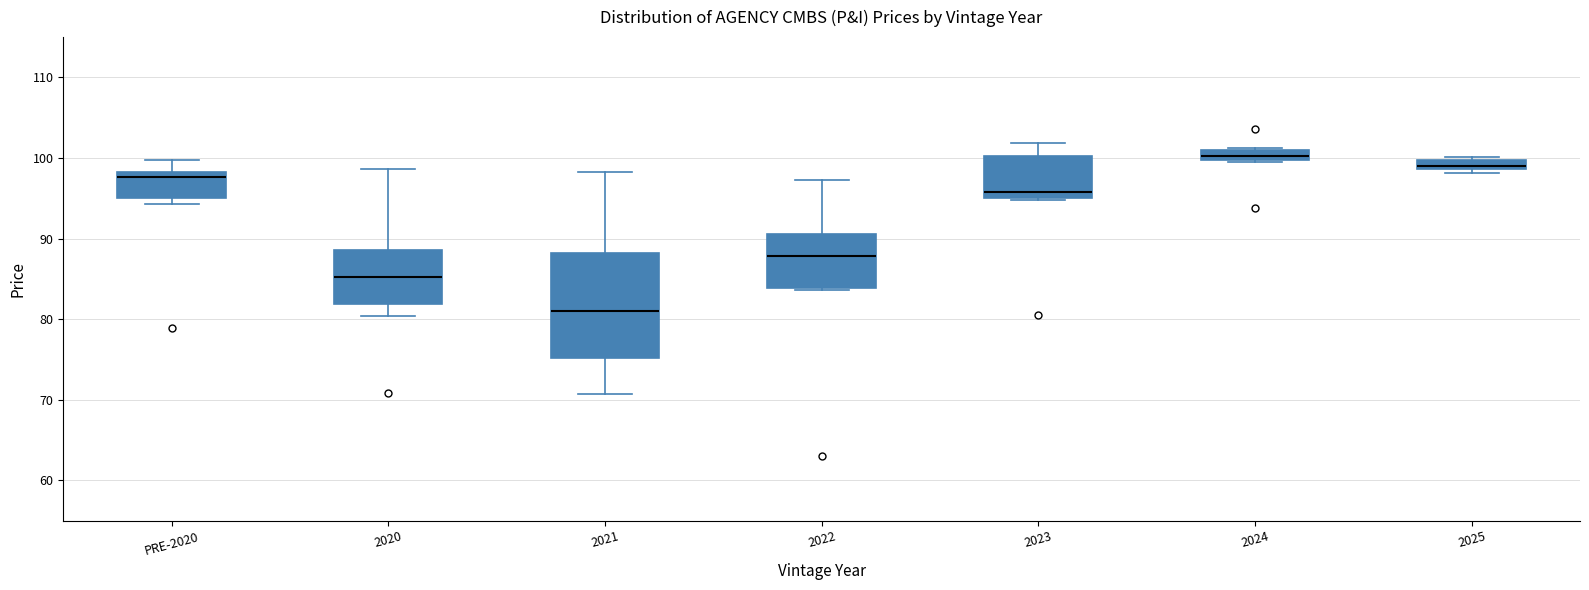

Where is the lower edge of the box for 2020 on the y-axis? The values are not printed on the chart, so give them approximately, as read against the axis.

82